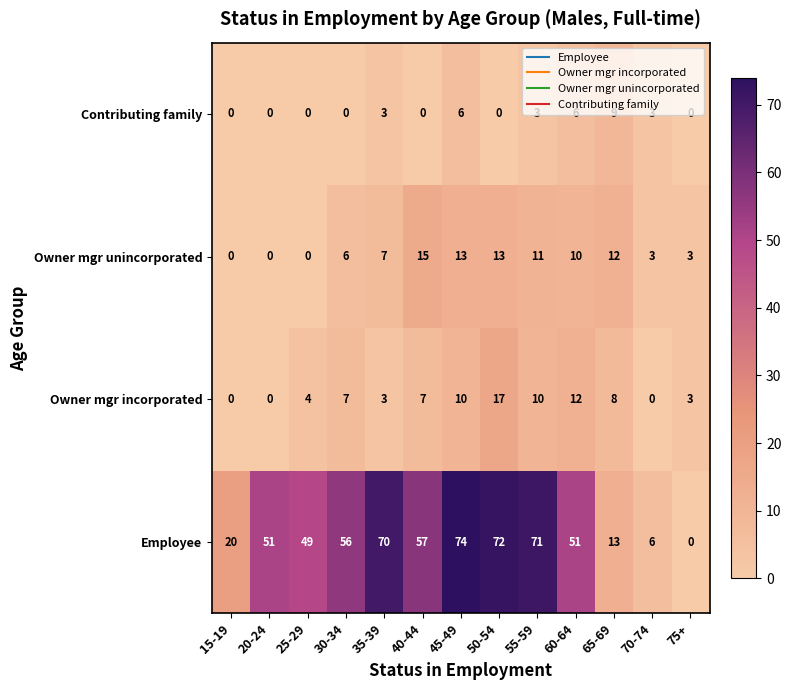

True or false: Employee has a value of 21 at 40-44.

False